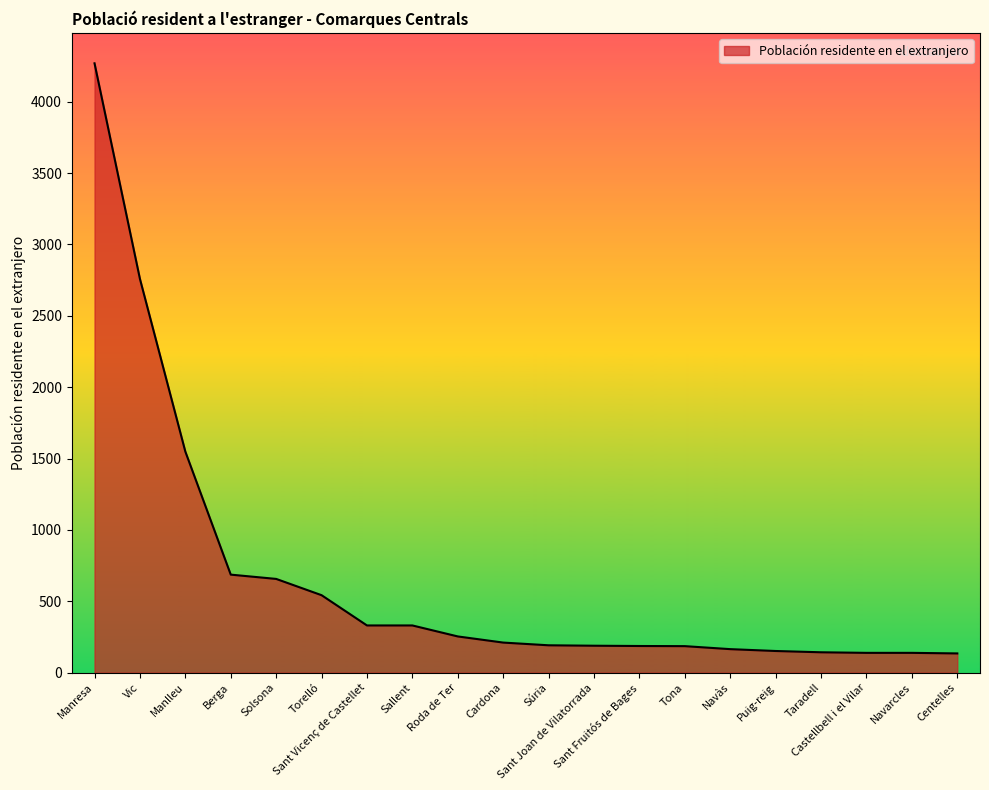

Count the number of data series in this chart.

1